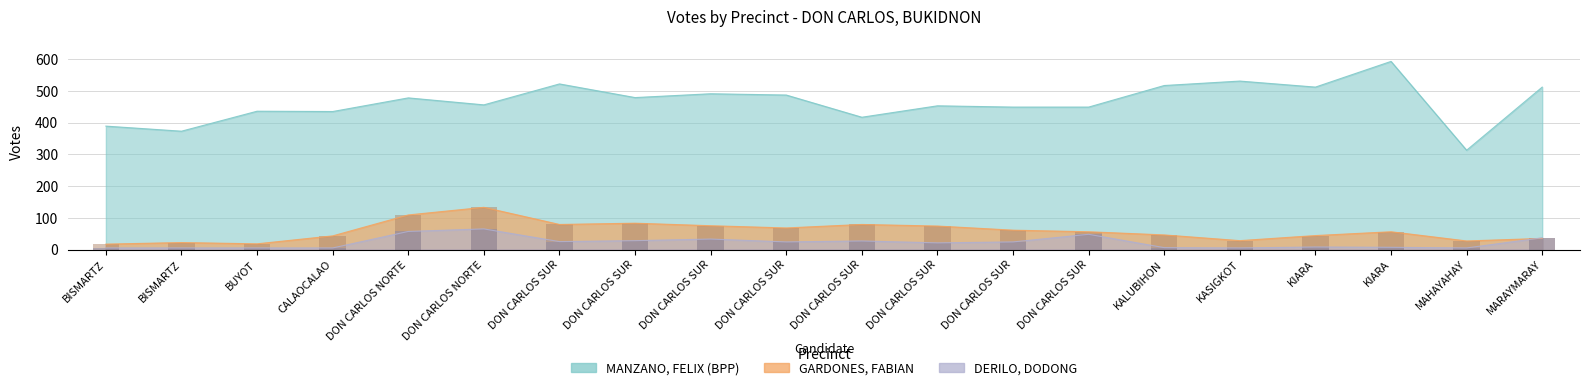

Rank the series at KIARA from lowest to highest value.

DERILO, DODONG, GARDONES, FABIAN, MANZANO, FELIX (BPP)